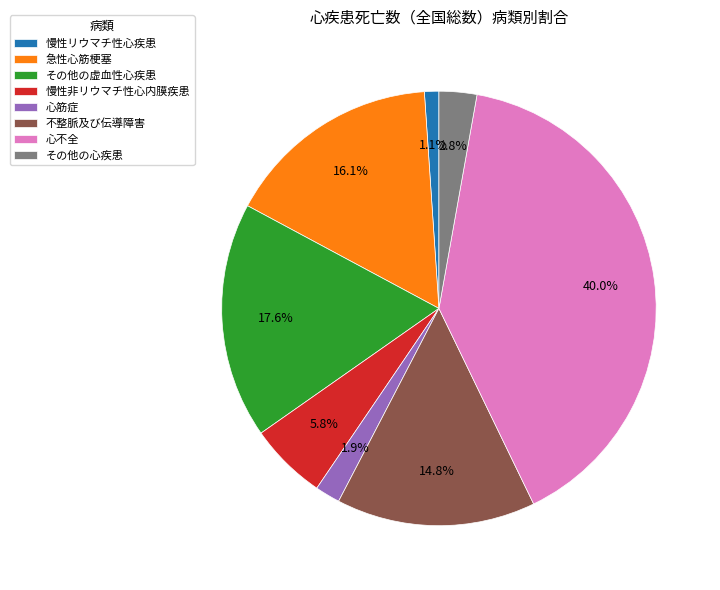

What portion of the pie excludes 心不全?

60.0%